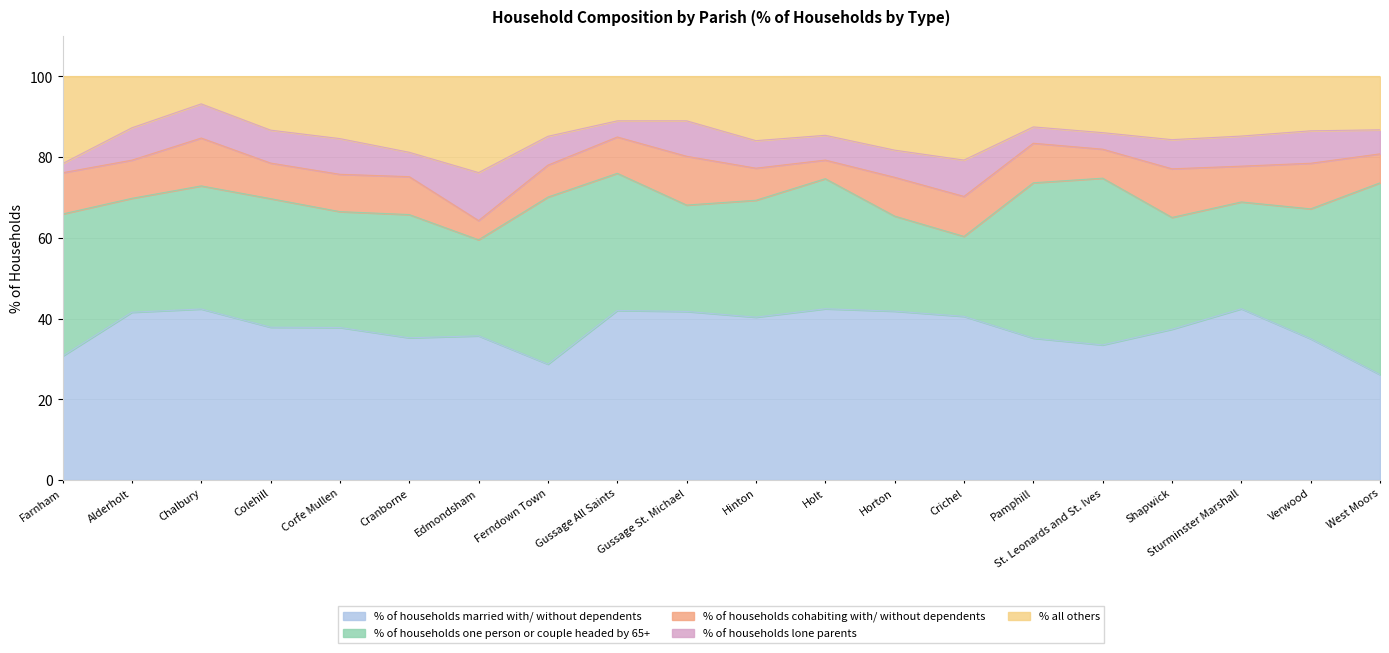

True or false: % of households married with/ without dependents and % of households lone parents intersect in this chart.

False